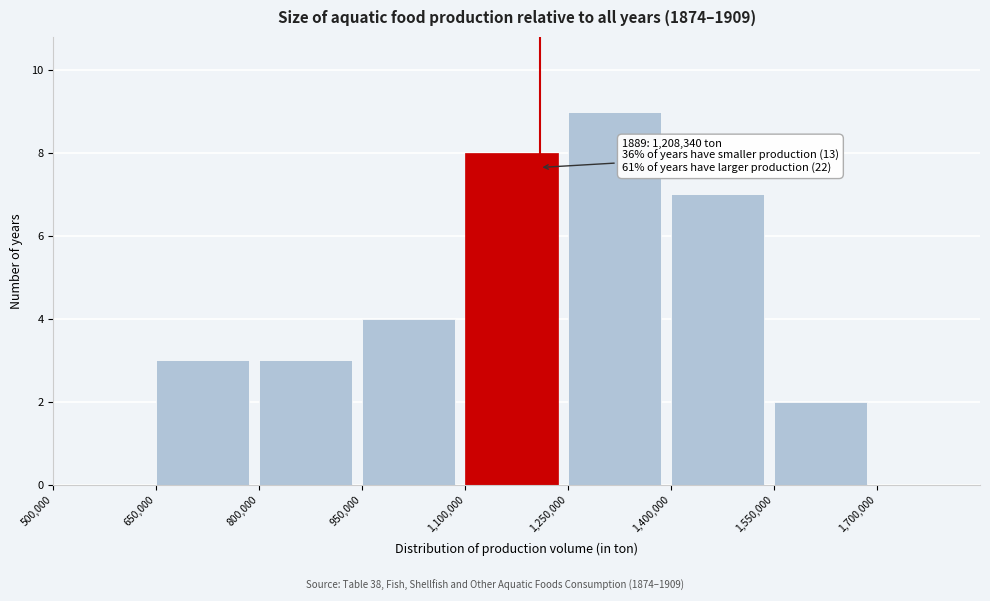

Which range on the x-axis has the tallest bar?

1250000 to 1400000